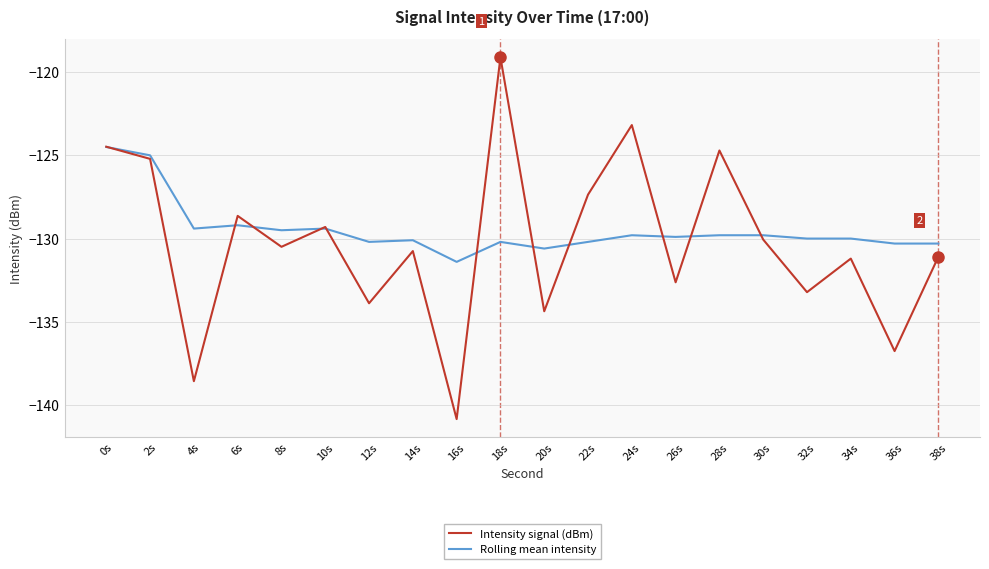

What is the smallest value displayed?

-140.8